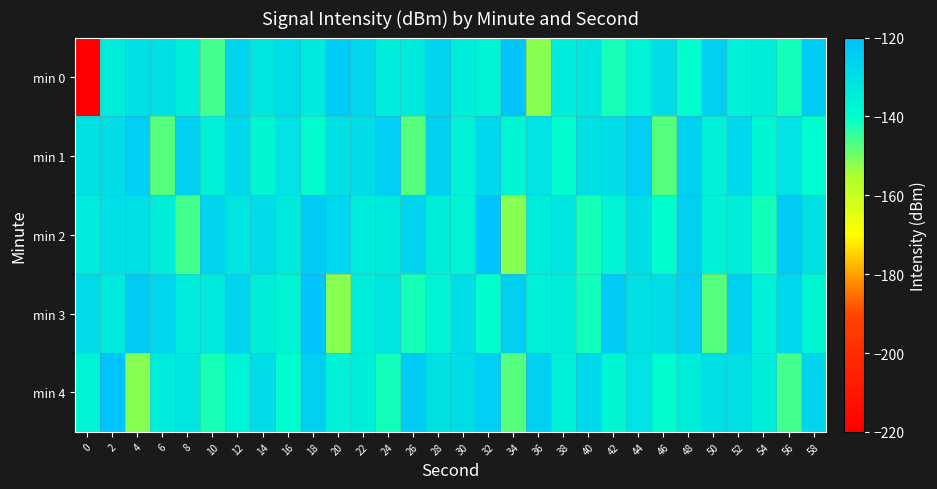

Rank the series at 34 from highest to lowest value.

min 0, min 3, min 1, min 4, min 2